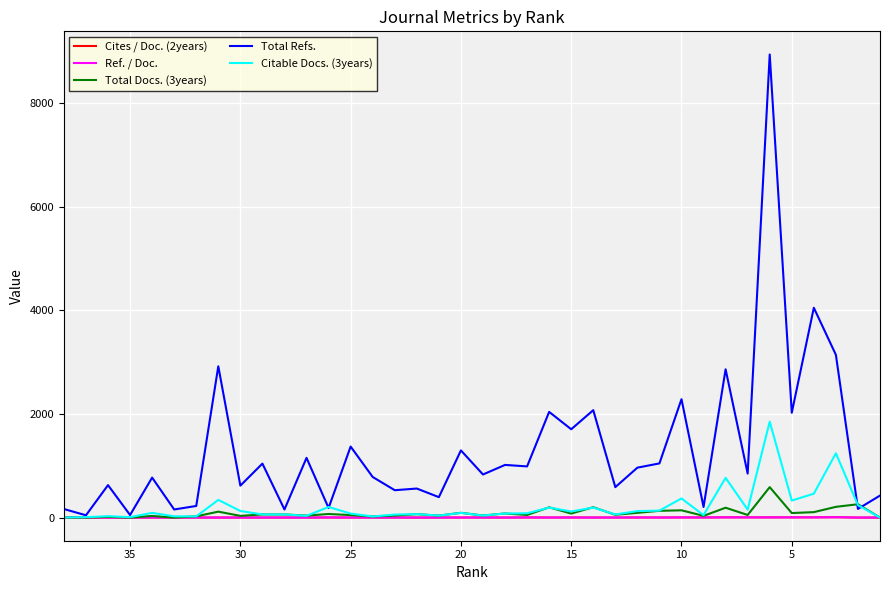

What are all the series names shown in the legend?

Cites / Doc. (2years), Ref. / Doc., Total Docs. (3years), Total Refs., Citable Docs. (3years)